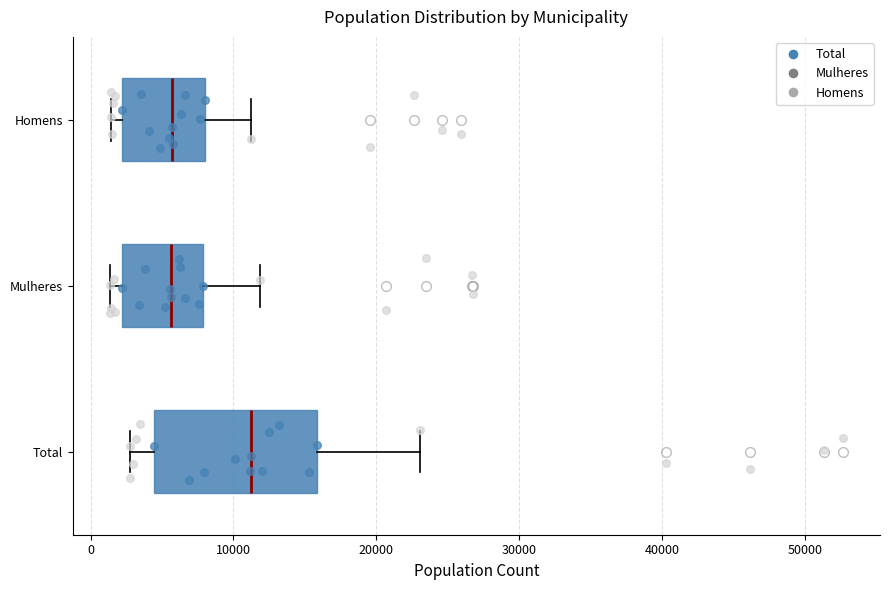

Where is the left edge of the box for Total on the x-axis? The values are not printed on the chart, so give them approximately, as read against the axis.

4000